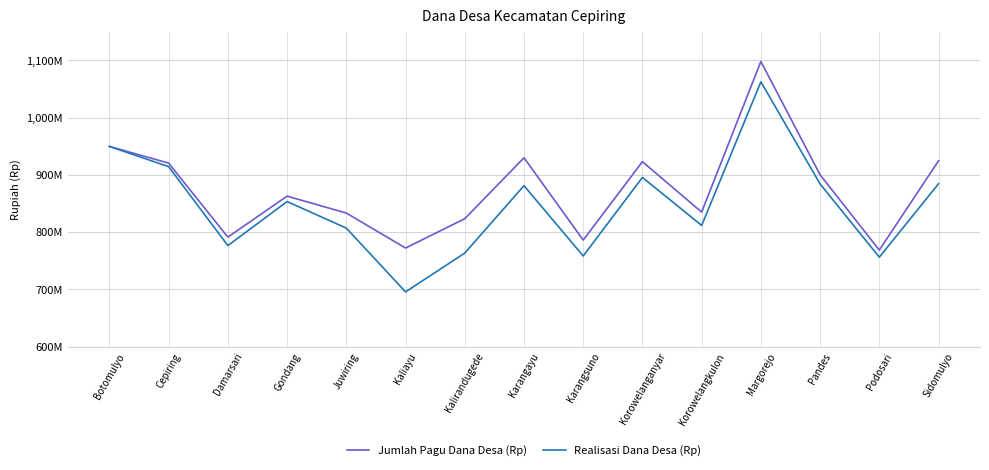

Which has a higher value, Sidomulyo or Karangayu?

Karangayu